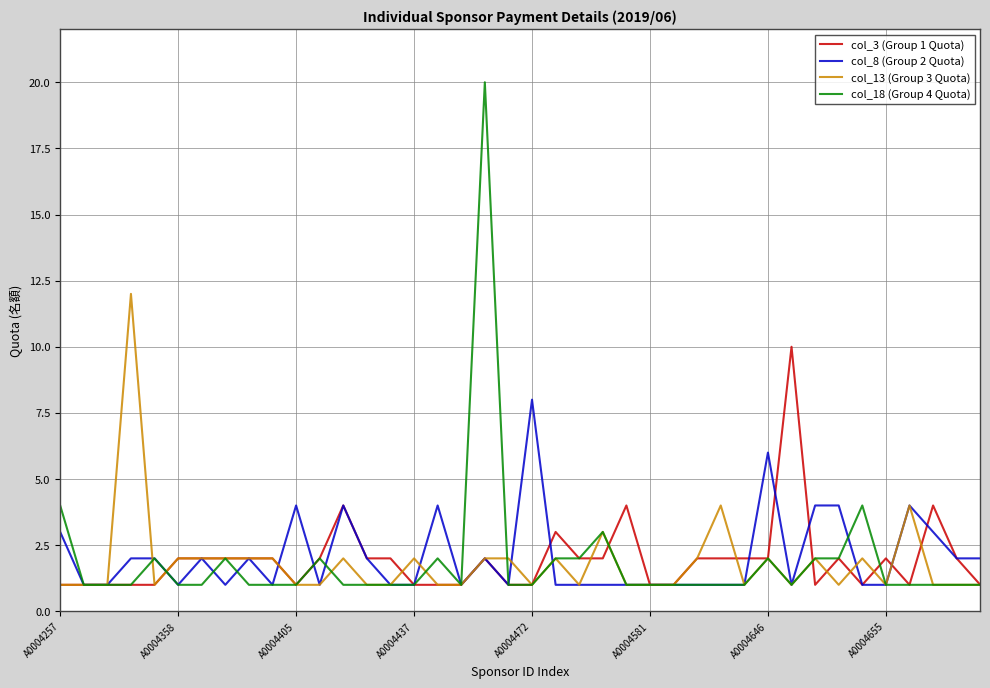

What is the average value of the col_13 (Group 3 Quota) series?

2